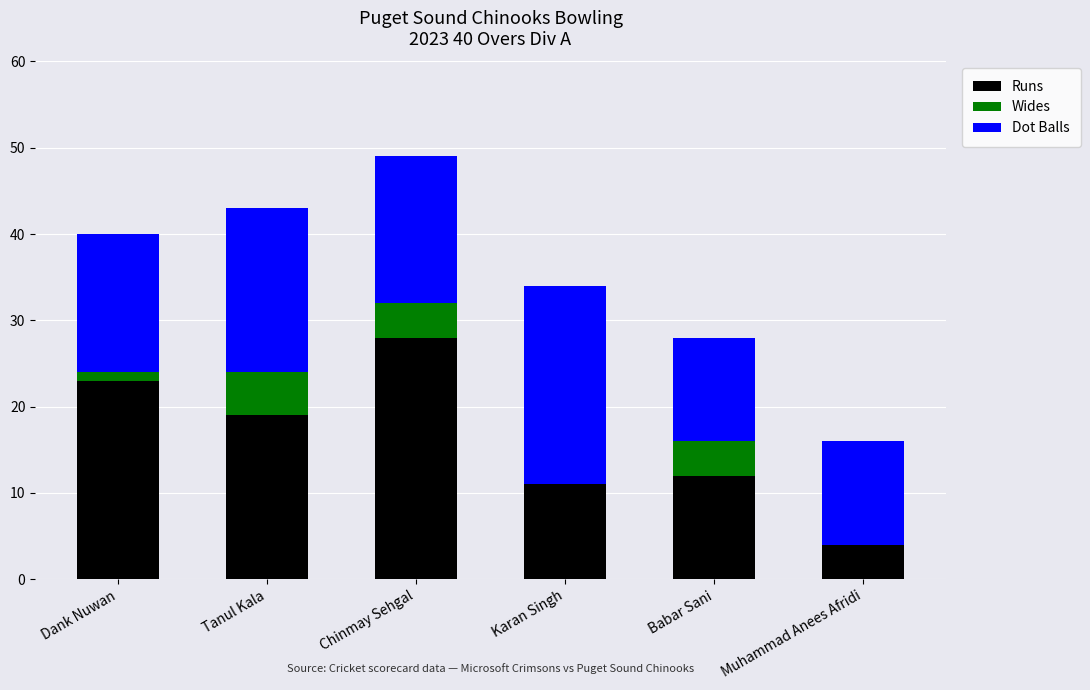

Reading left to right, list the values for the Runs series.

Dank Nuwan=23	Tanul Kala=19	Chinmay Sehgal=28	Karan Singh=11	Babar Sani=12	Muhammad Anees Afridi=4